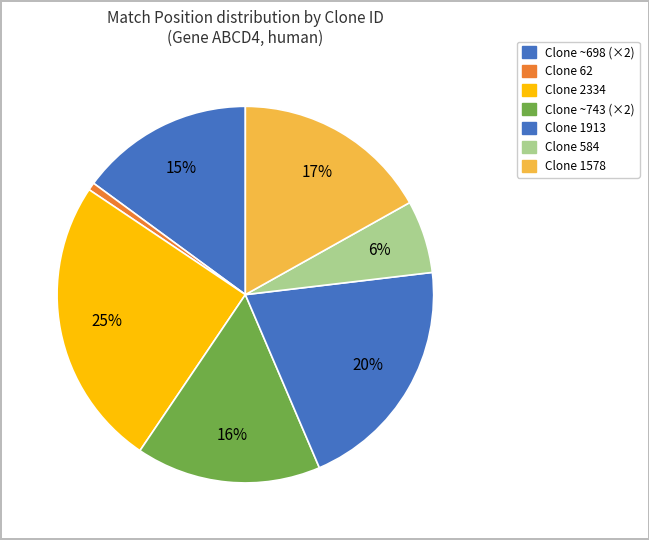

To the nearest percent, what is the difference between the largest and smallest slice percentages?

24%